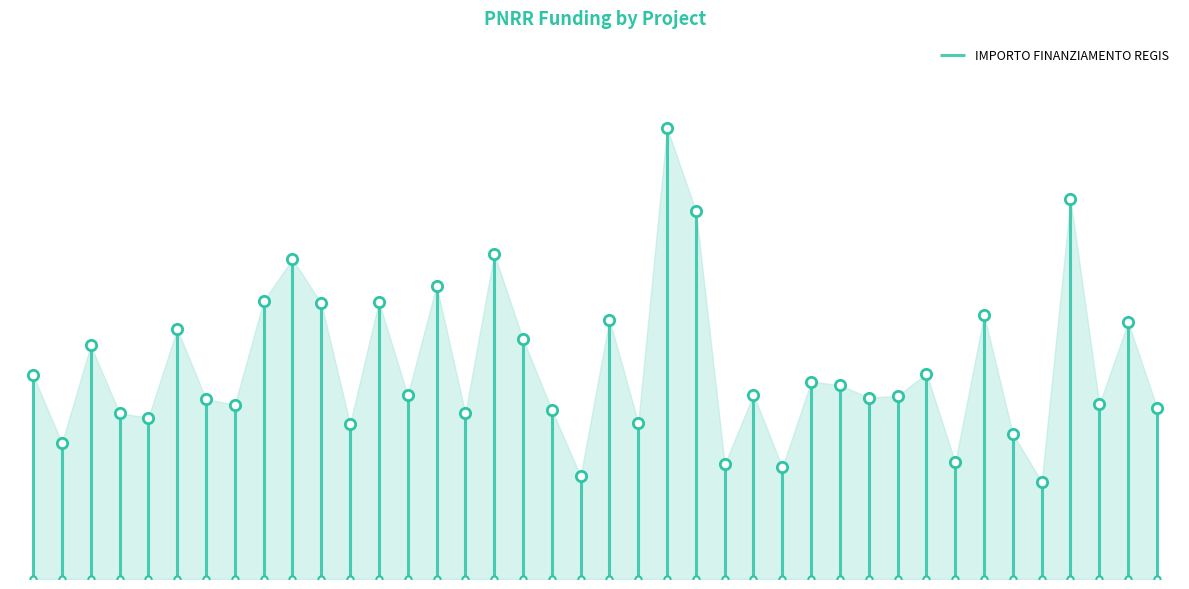

Which has a higher value, J53D23003680006 or F53D23003060006?

F53D23003060006